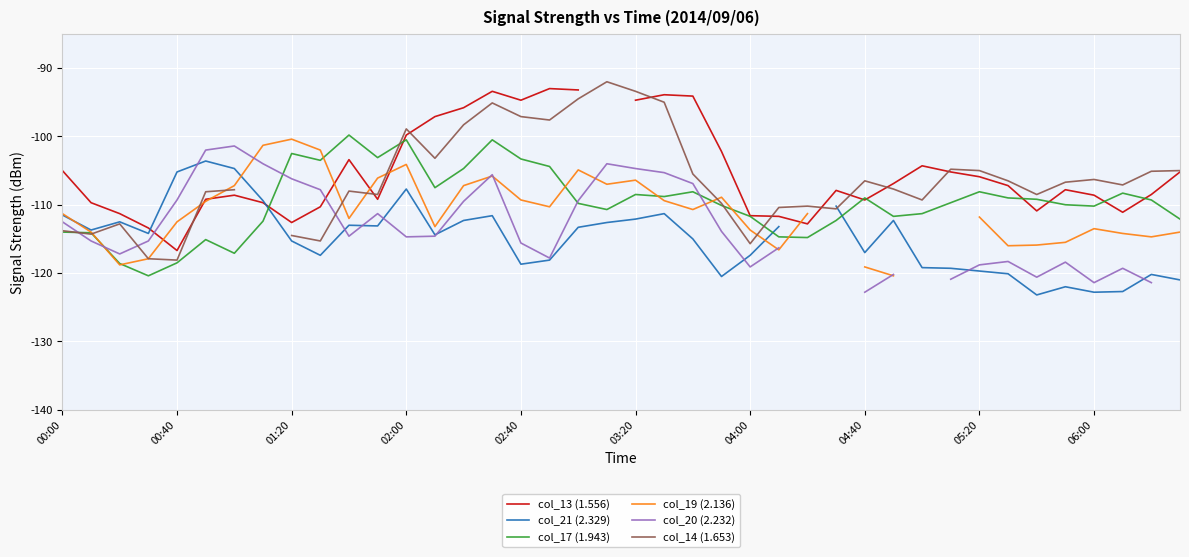

How many negative values does the col_19 (2.136) series have?

37